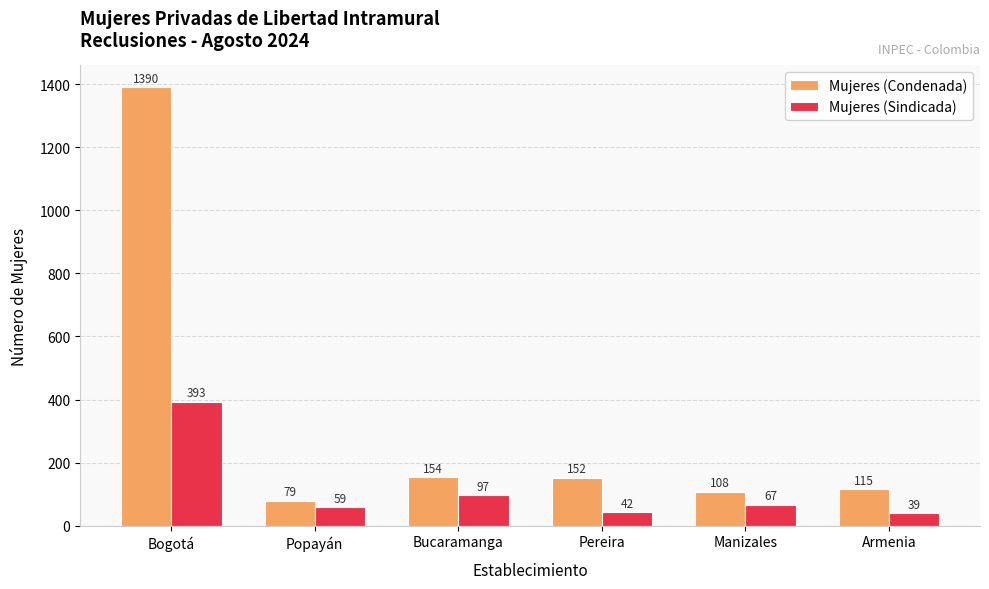

What value does the Mujeres (Condenada) series have at Pereira, to the nearest 100?

200